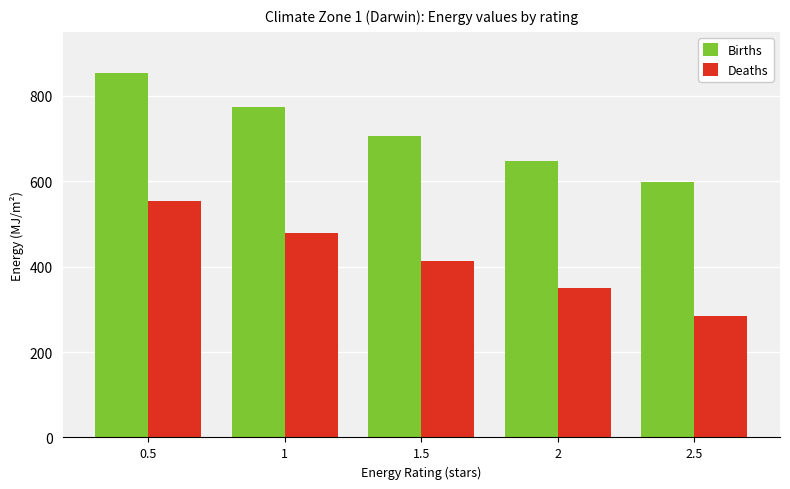

True or false: Deaths has a value of 134 at 1.

False